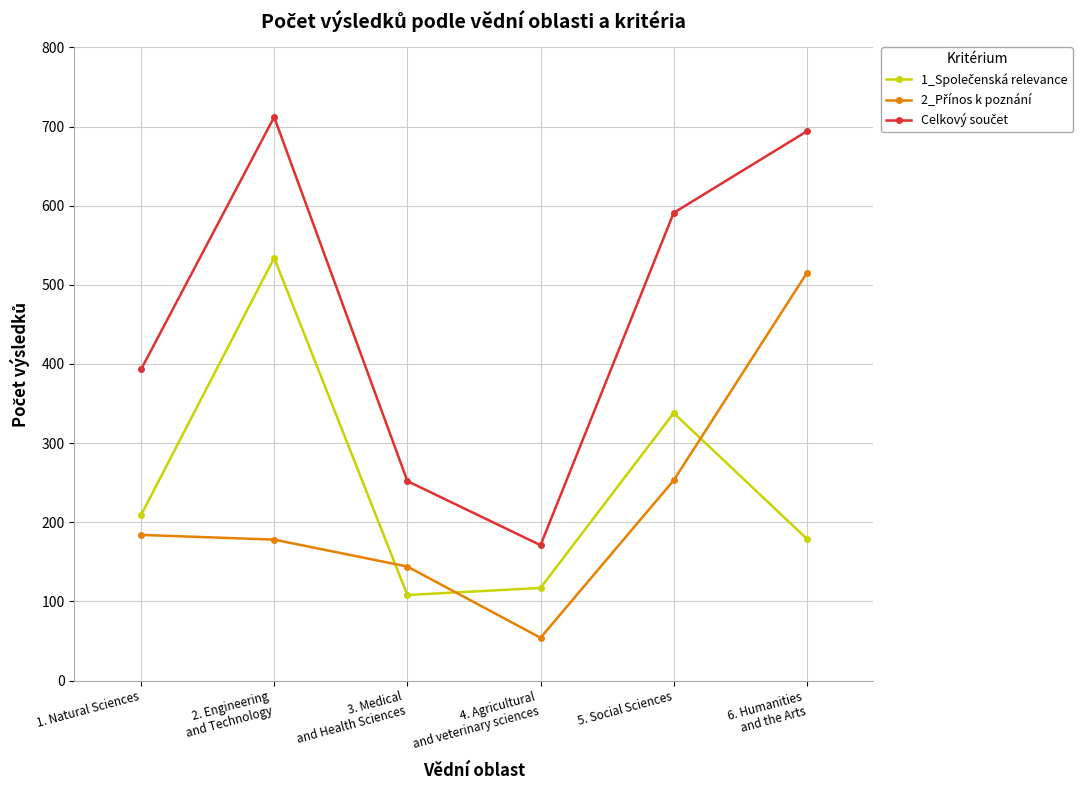

What is the total value across all series at 5. Social Sciences?

1182